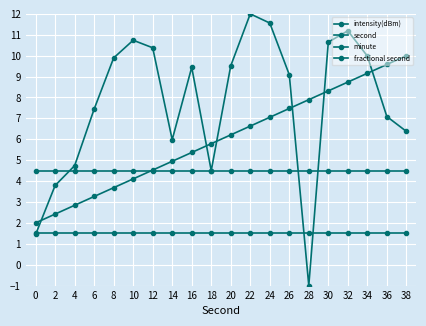

How many lines are shown in the chart?

4